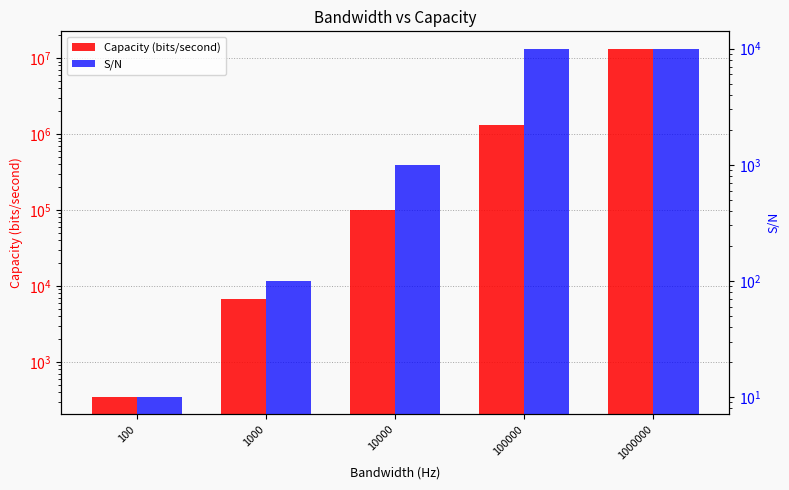

List the labels in order of S/N value, largest first.

100000, 1000000, 10000, 1000, 100